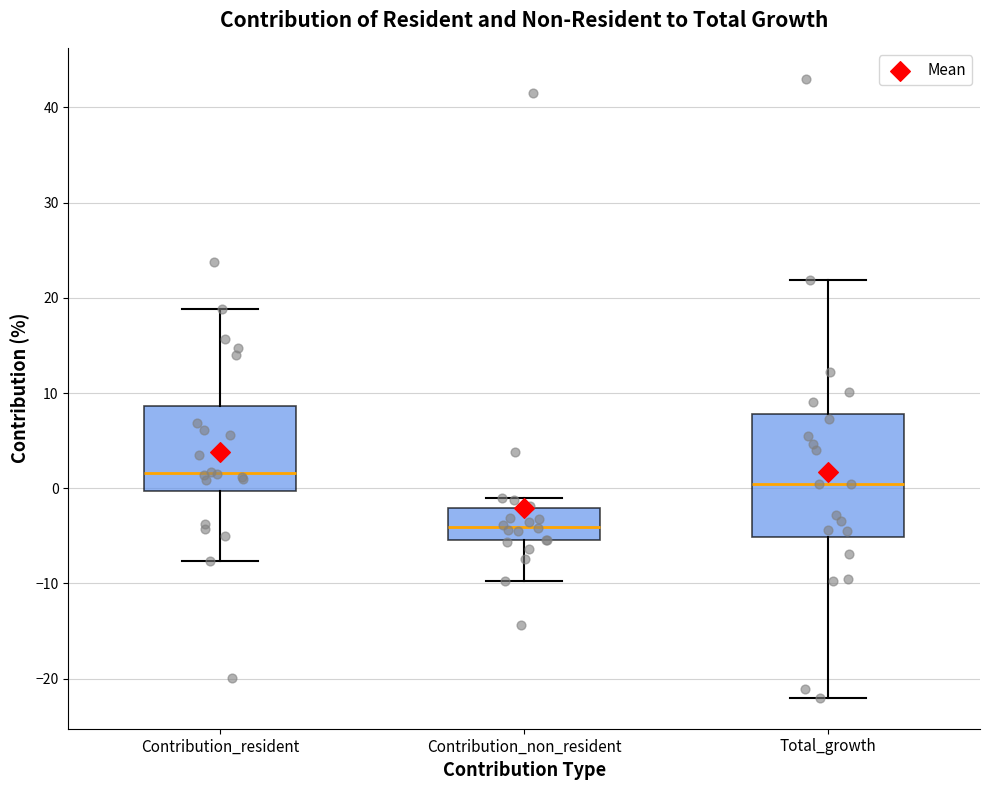

Which box has the highest median line?

Contribution_resident